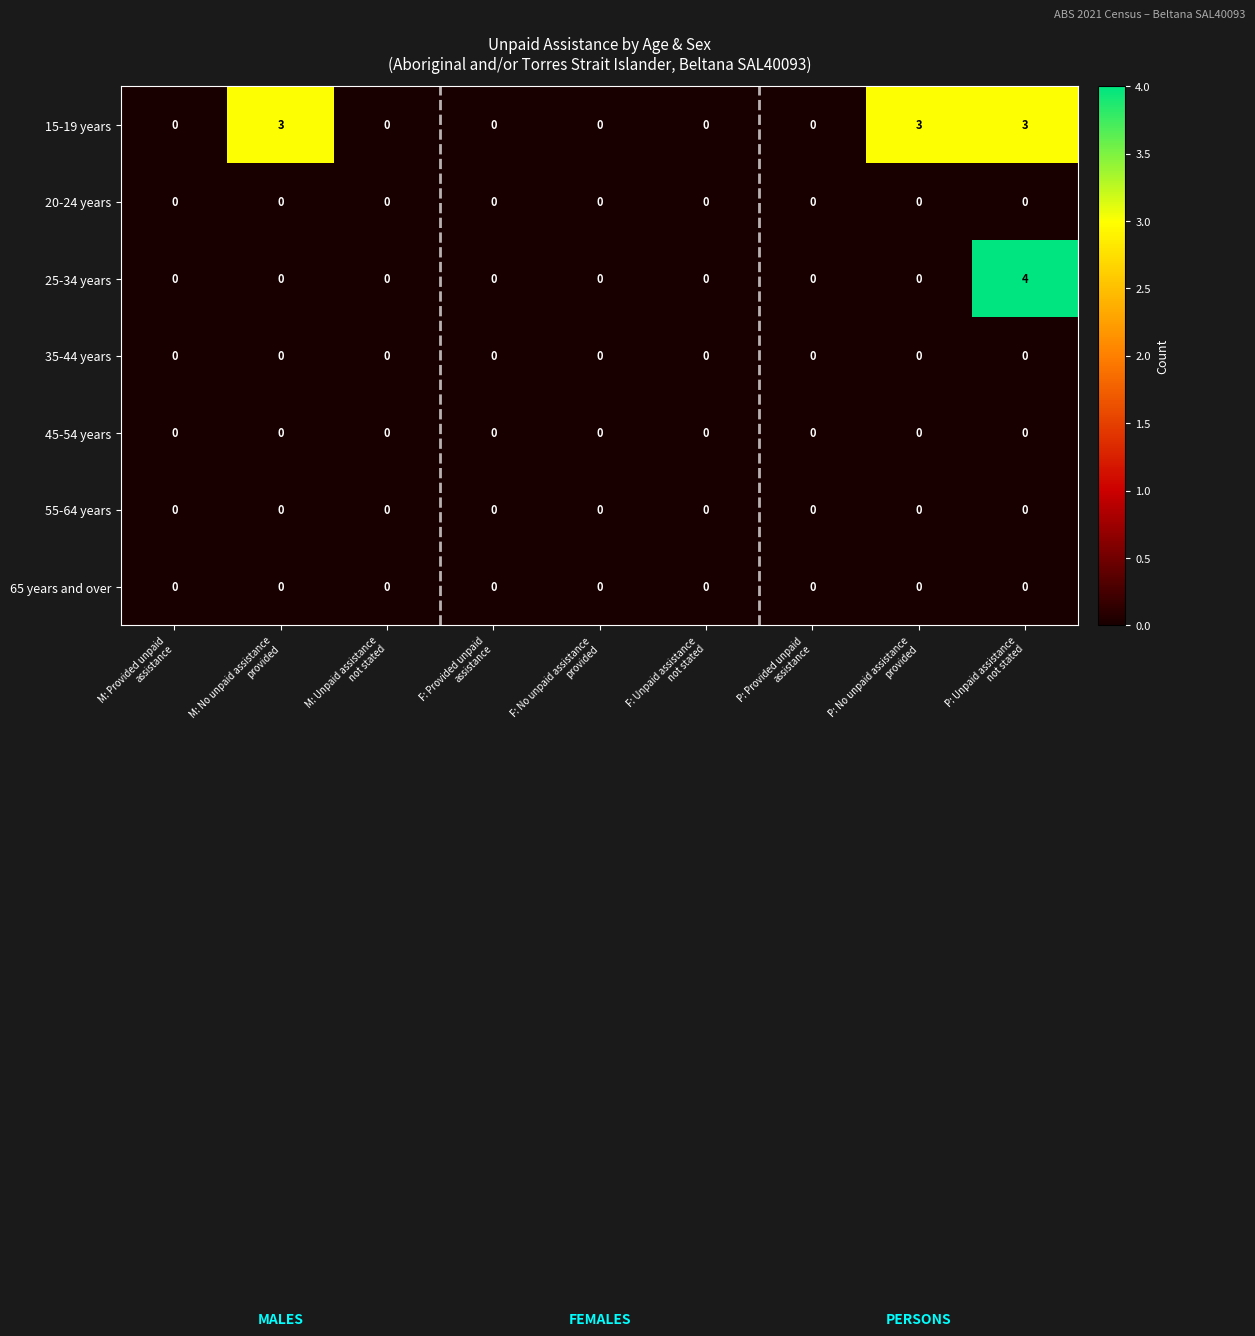

Which label corresponds to the largest value in the chart?

P: Unpaid assistance
not stated